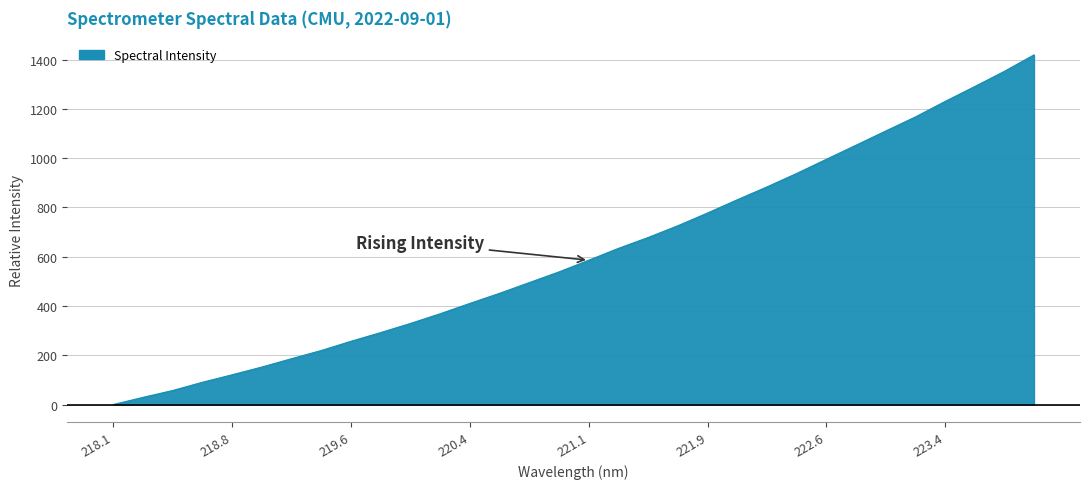

What is the average value?

614.6